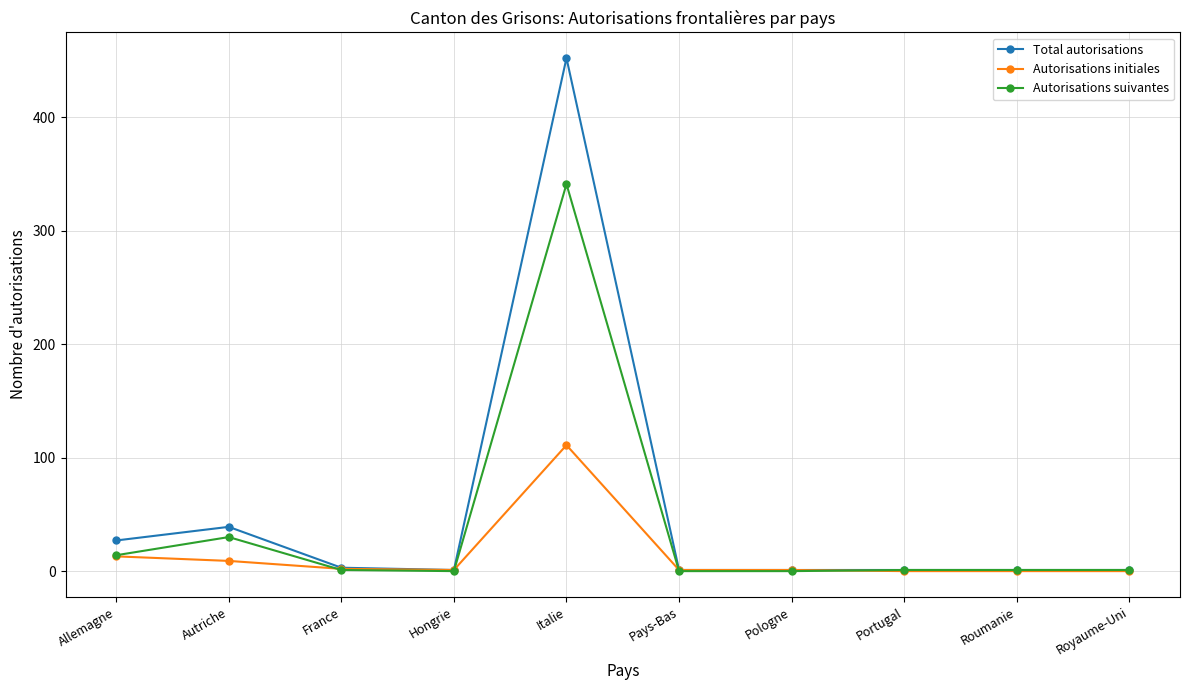

The Autorisations suivantes series shows -221 at Pays-Bas. True or false?

False